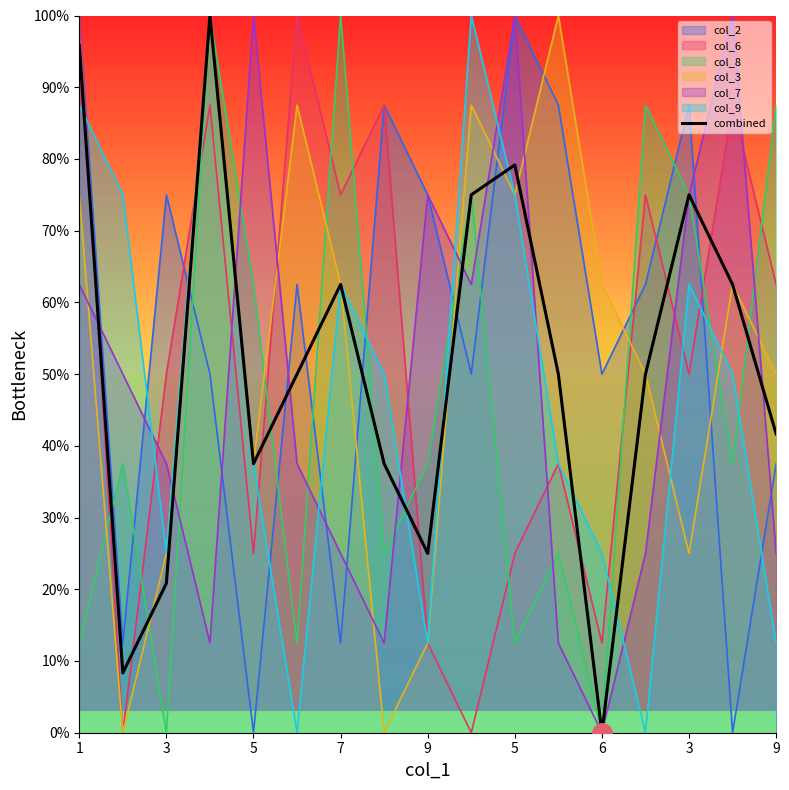

How many positive values are there?

16